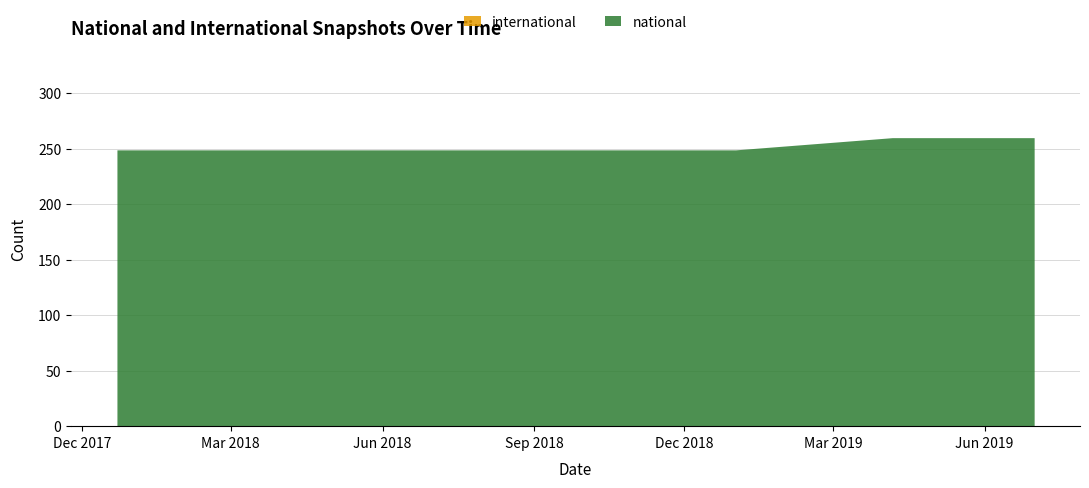

What is the difference between the second highest and second lowest values in the national series?

11